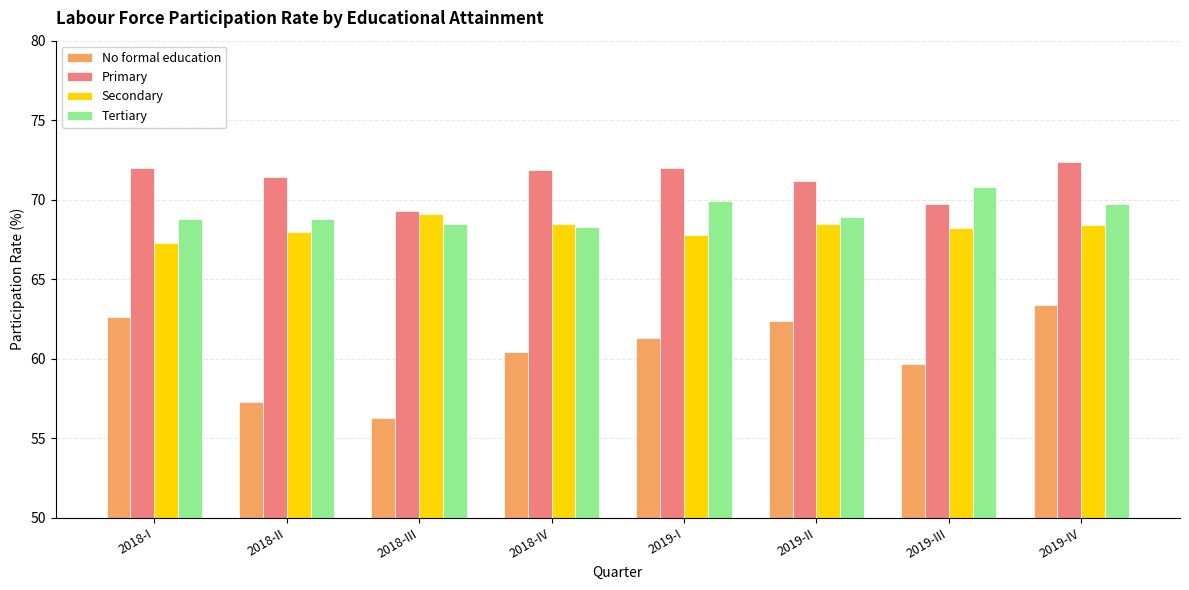

At which label is Primary closest to 70?

2019-III